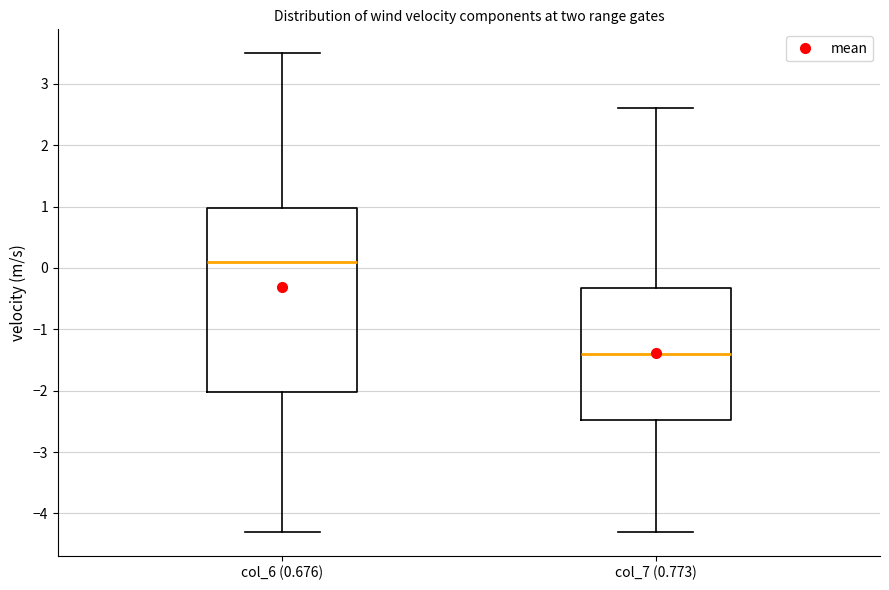

Reading left to right, transcribe this box plot: for each box, give where its median line is, the range the box spans, and where its two whiskers end, as read against the y-axis. The values are not printed on the chart, so give them approximately, as read against the axis.

col_6 (0.676): median 0.1, box -2.0 to 1.0, whiskers -4.3 to 3.5
col_7 (0.773): median -1.4, box -2.5 to -0.3, whiskers -4.3 to 2.6